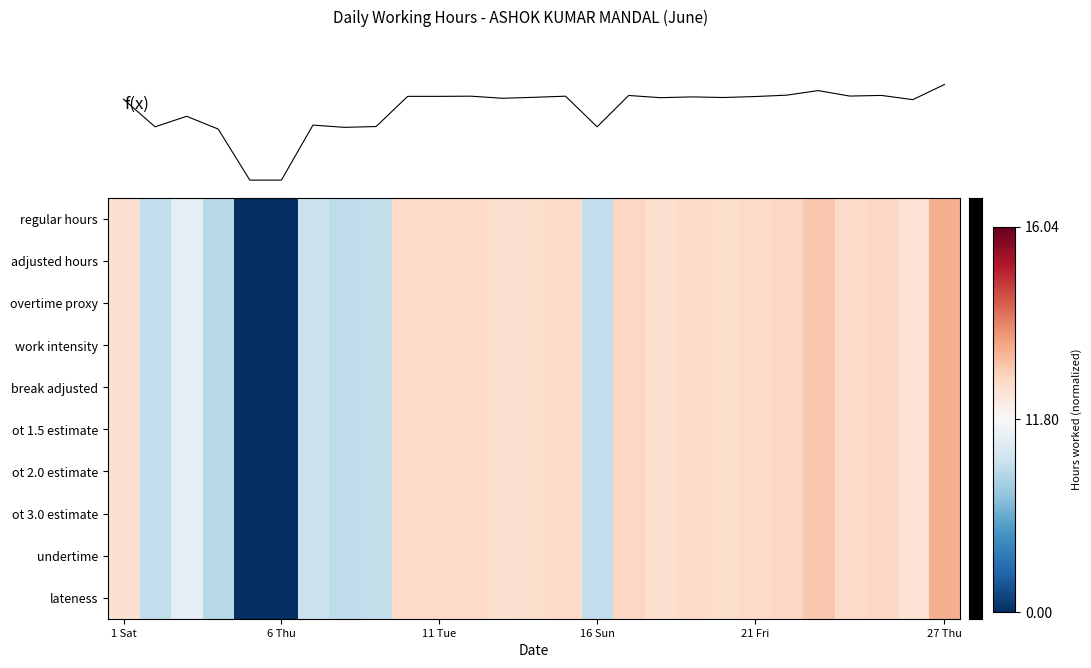

How many data points in f(x) are above 2?

15